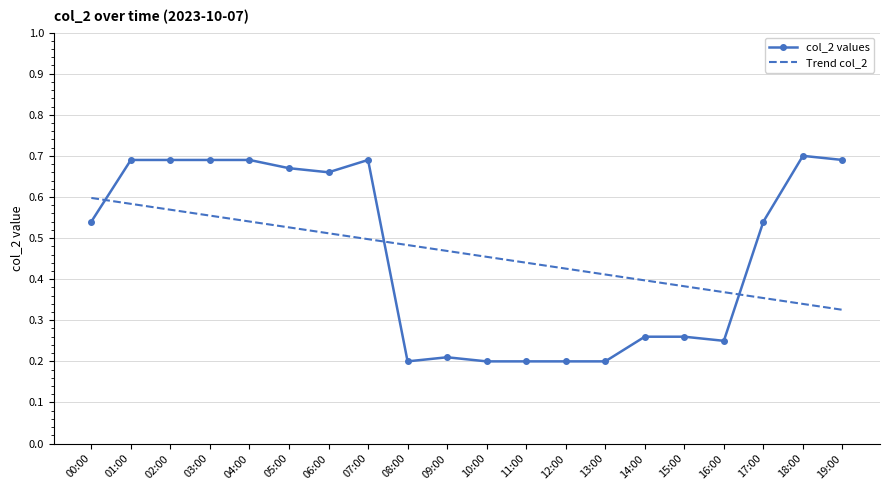

Is the value of col_2 values at 09:00 greater than the value of Trend col_2 at 11:00?

No